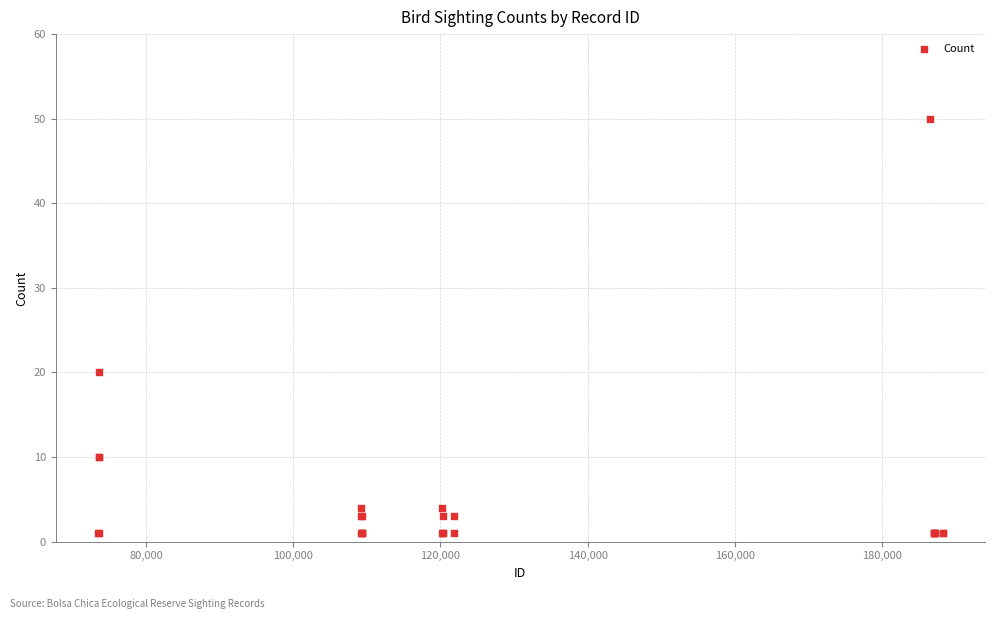

What Y value in the scatter plot is closest to 25?

20